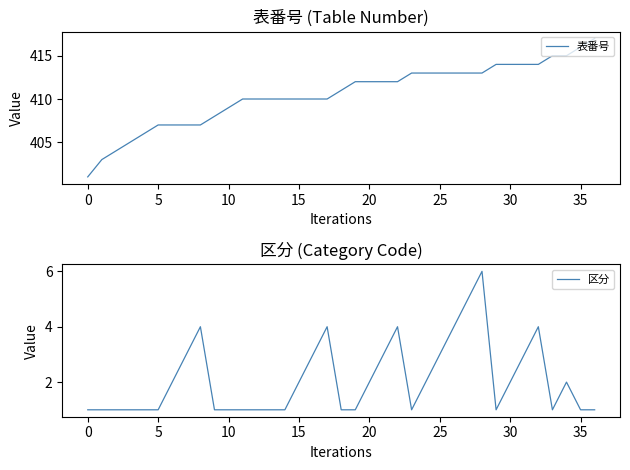

True or false: 区分 and 表番号 cross at least once.

False